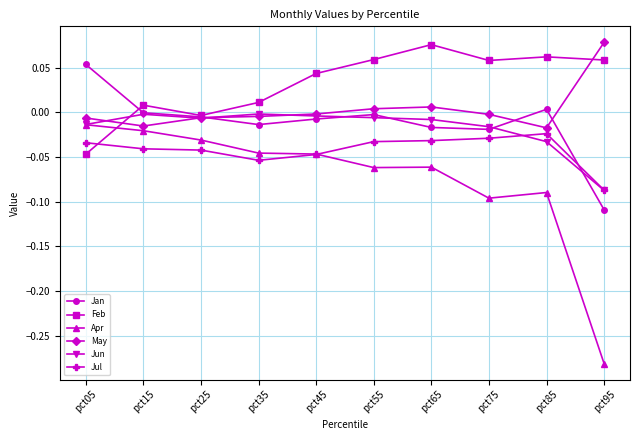

After their last crossing, which series has the higher values: Jan or Jul?

Jul